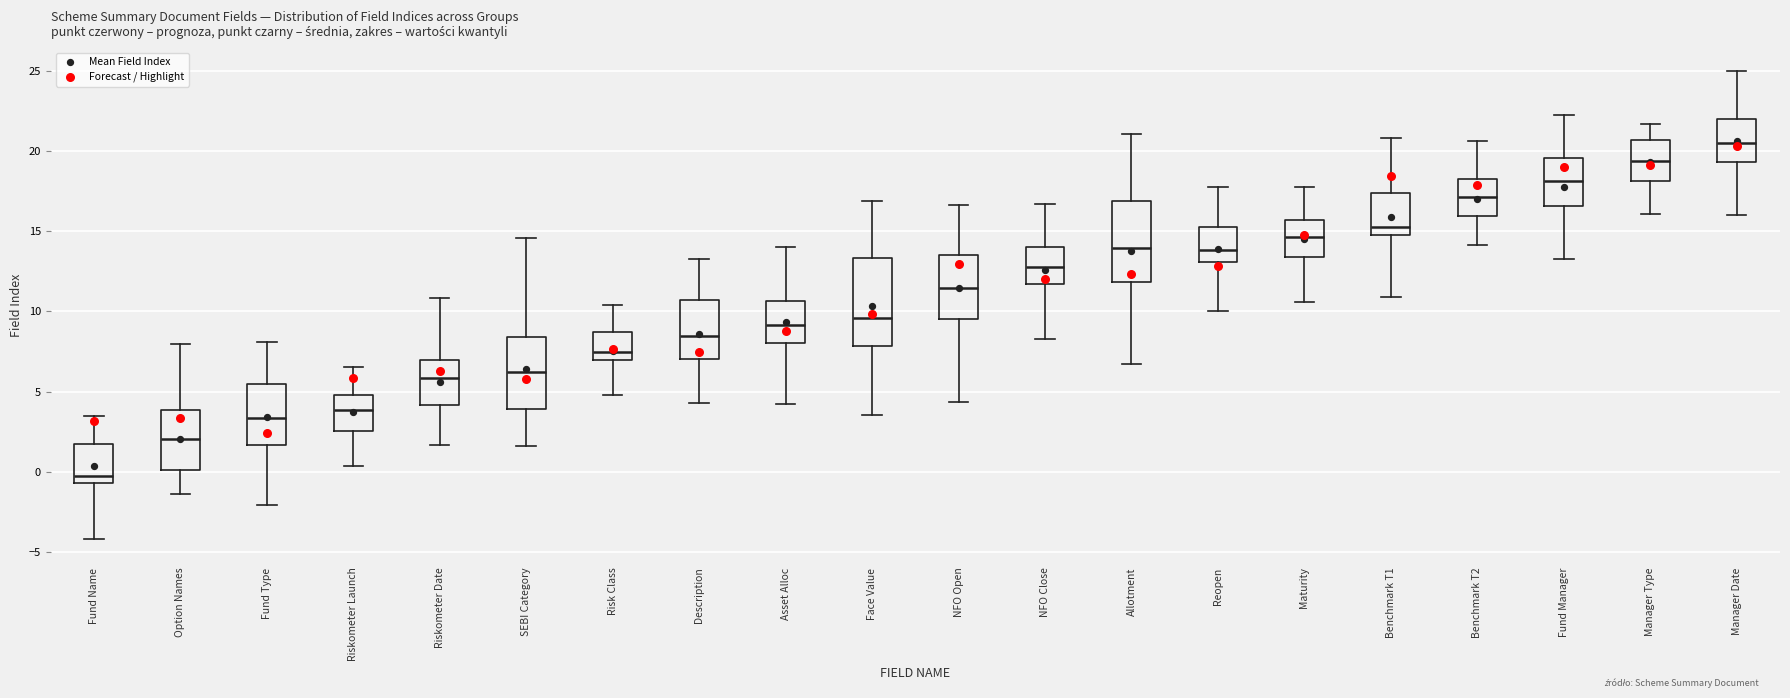

Reading left to right, read every box against the y-axis: the position of its median line, the range the box covers, and the ends of its whiskers. The values are not printed on the chart, so give them approximately, as read against the axis.

Fund Name: median -0.5 (just above the box's lower edge), box -0.5 to 2.0, whiskers -4.0 to 3.5
Option Names: median 2.0, box 0.0 to 4.0, whiskers -1.5 to 8.0
Fund Type: median 3.5, box 1.5 to 5.5, whiskers -2.0 to 8.0
Riskometer Launch: median 4.0, box 2.5 to 5.0, whiskers 0.5 to 6.5
Riskometer Date: median 6.0, box 4.0 to 7.0, whiskers 1.5 to 11.0
SEBI Category: median 6.0, box 4.0 to 8.5, whiskers 1.5 to 14.5
Risk Class: median 7.5, box 7.0 to 8.5, whiskers 5.0 to 10.5
Description: median 8.5, box 7.0 to 10.5, whiskers 4.5 to 13.5
Asset Alloc: median 9.0, box 8.0 to 10.5, whiskers 4.0 to 14.0
Face Value: median 9.5, box 8.0 to 13.5, whiskers 3.5 to 17.0
NFO Open: median 11.5, box 9.5 to 13.5, whiskers 4.5 to 16.5
NFO Close: median 13.0, box 11.5 to 14.0, whiskers 8.5 to 16.5
Allotment: median 14.0, box 12.0 to 17.0, whiskers 6.5 to 21.0
Reopen: median 14.0, box 13.0 to 15.5, whiskers 10.0 to 18.0
Maturity: median 14.5, box 13.5 to 15.5, whiskers 10.5 to 17.5
Benchmark T1: median 15.5, box 15.0 to 17.5, whiskers 11.0 to 21.0
Benchmark T2: median 17.0, box 16.0 to 18.5, whiskers 14.0 to 20.5
Fund Manager: median 18.0, box 16.5 to 19.5, whiskers 13.5 to 22.0
Manager Type: median 19.5, box 18.0 to 20.5, whiskers 16.0 to 21.5
Manager Date: median 20.5, box 19.5 to 22.0, whiskers 16.0 to 25.0